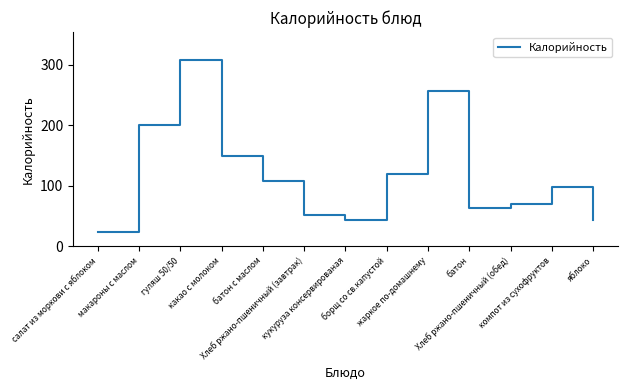

What is the smallest value displayed?

24